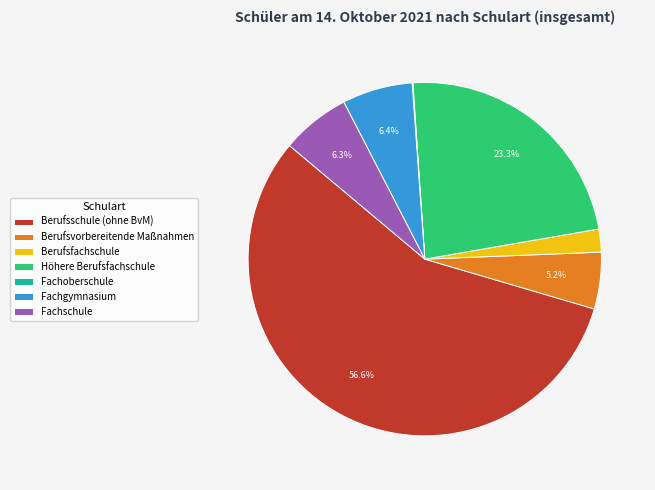

What portion of the pie excludes Fachgymnasium?

93.6%